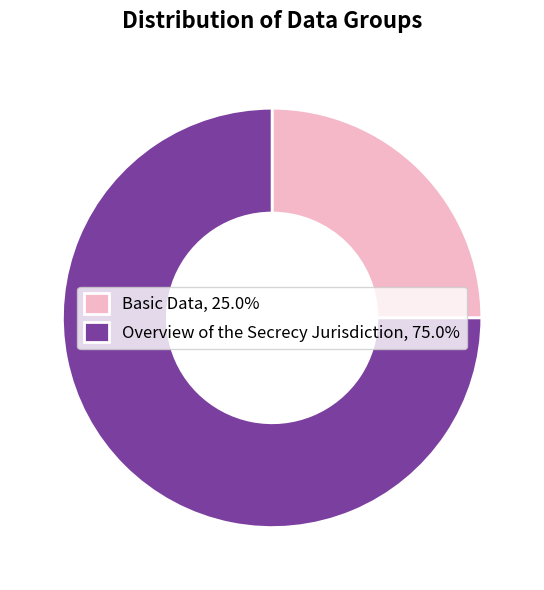

What is the largest slice in the pie chart?

Overview of the Secrecy Jurisdiction